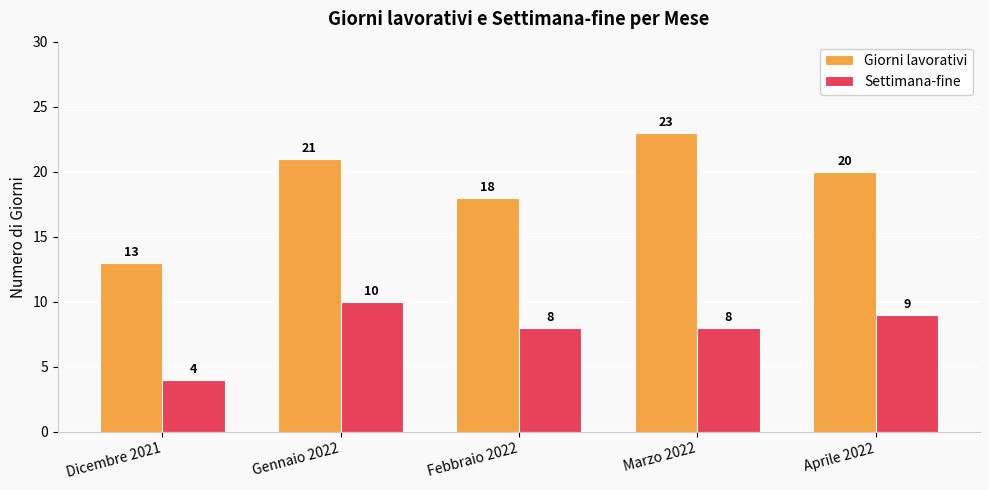

At which label is Giorni lavorativi closest to 18?

Febbraio 2022